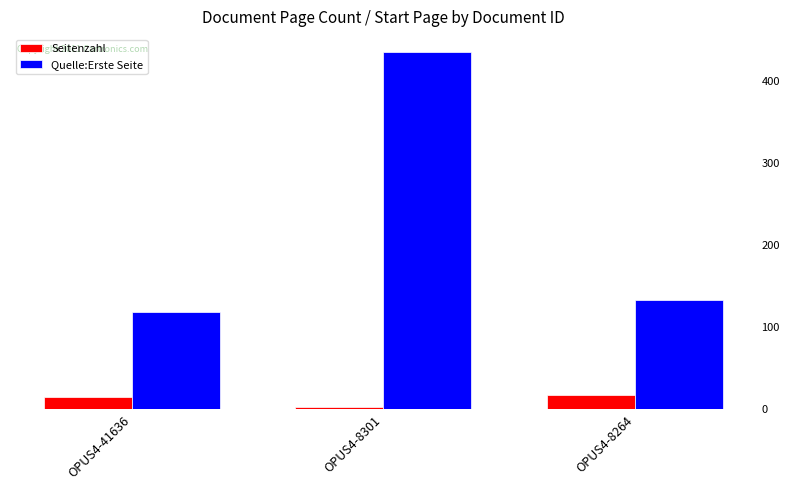

Which category has the lowest value across all series?

OPUS4-8301